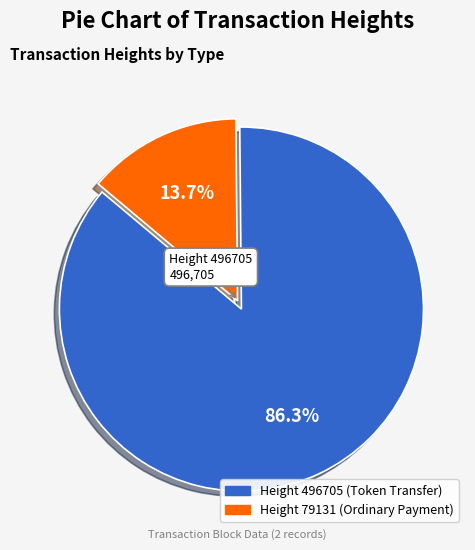

Approximately how many times larger is the value at Height 79131 (Ordinary Payment) compared to Height 496705 (Token Transfer)?

0.2